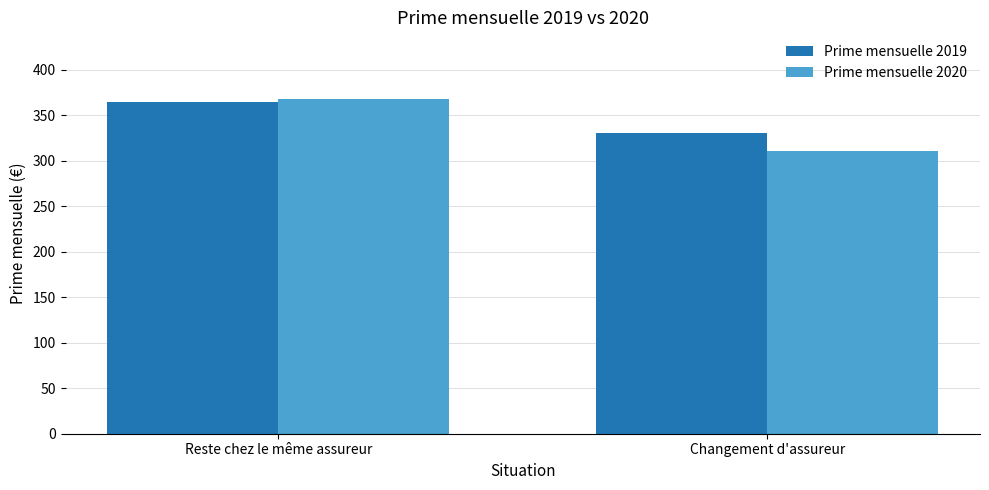

Count the number of categories in the chart.

2